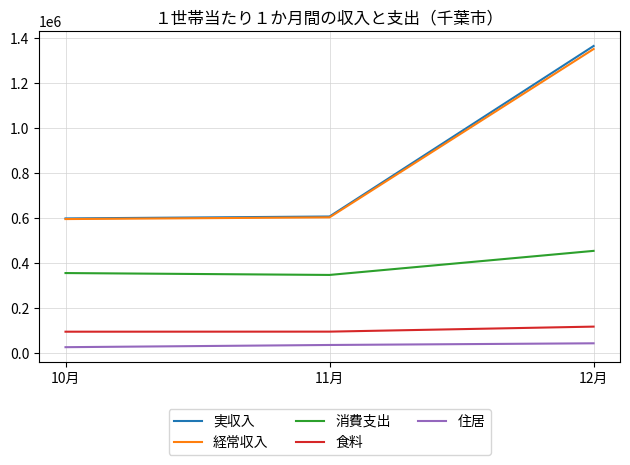

What is the smallest value displayed?

26207